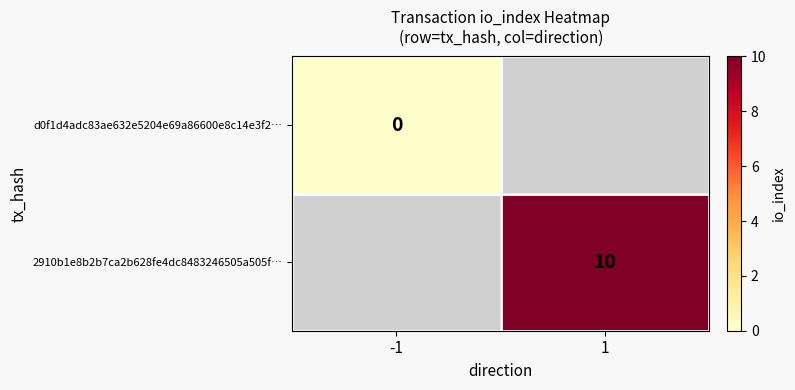

The value of 2910b1e8b2b7ca2b628fe4dc8483246505a505f… at 1 is 10. True or false?

True